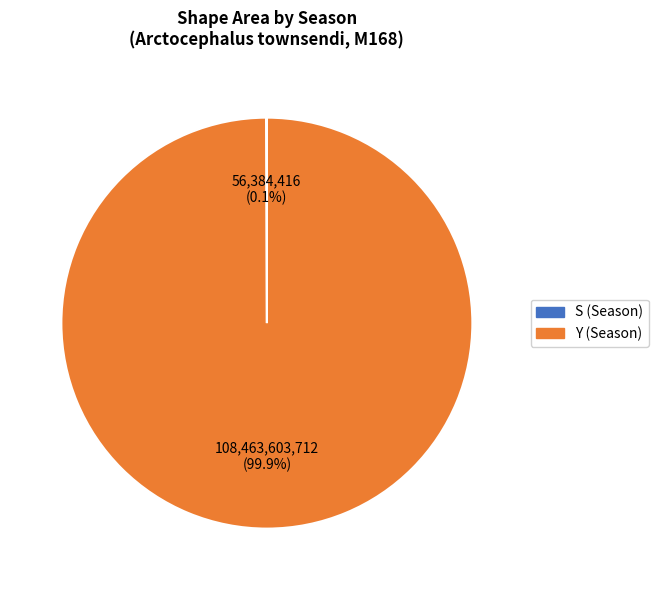

Which category accounts for the majority?

Y (Season)